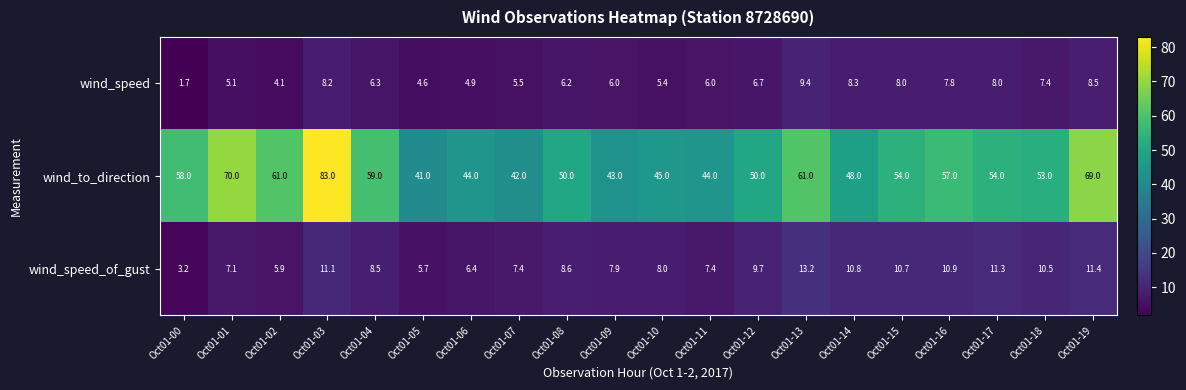

What is the total value across all series at Oct01-11?

57.4